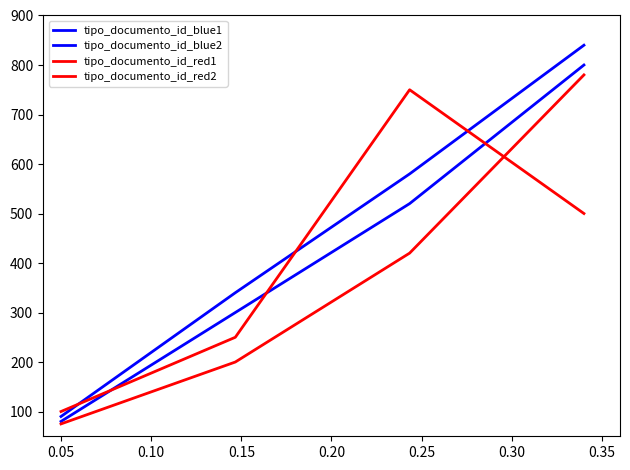

Does the chart have visible grid lines?

No